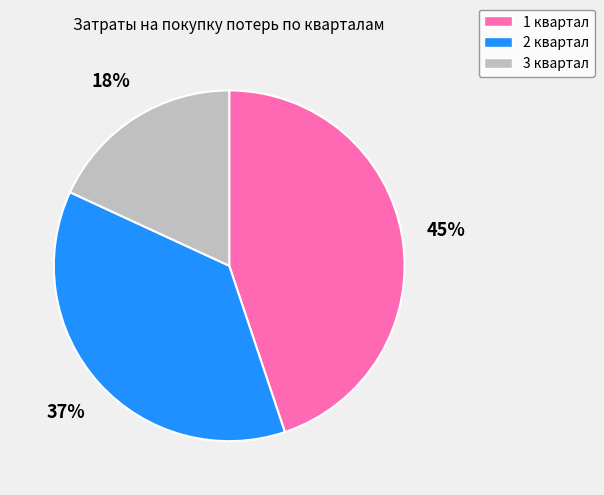

Does 2 квартал represent more than half of the total?

No